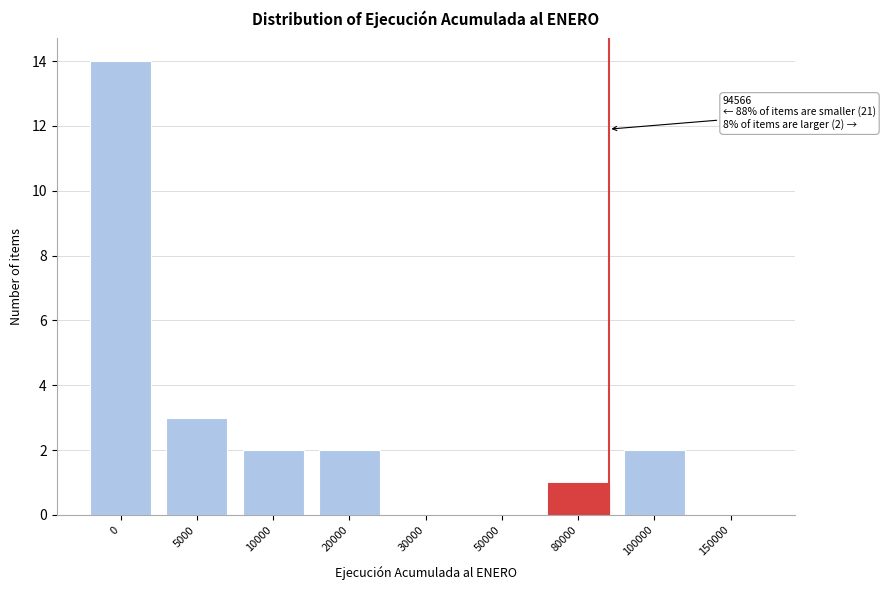

Reading right to left, transcribe all the data shown in this chart.

150000=0	100000=2	80000=1	50000=0	30000=0	20000=2	10000=2	5000=3	0=14